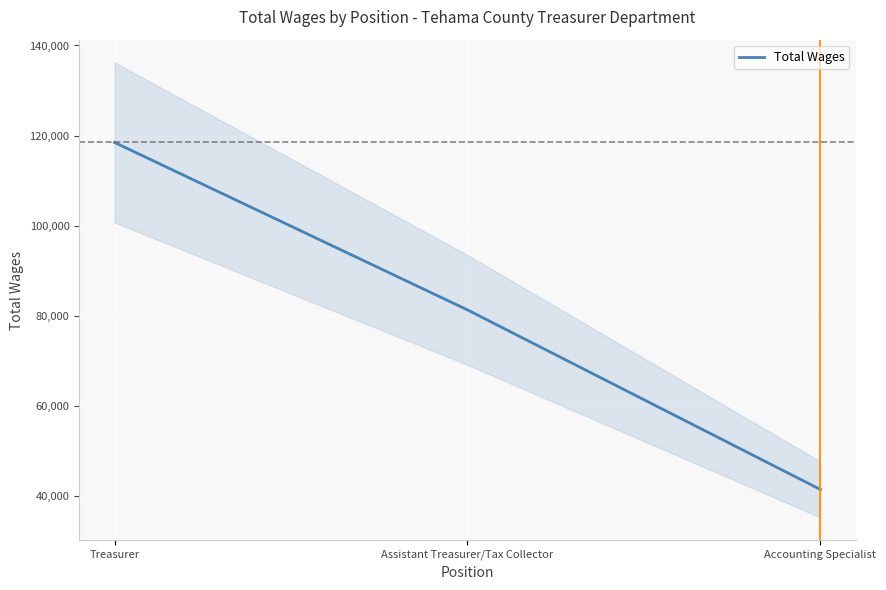

How many lines are shown in the chart?

1